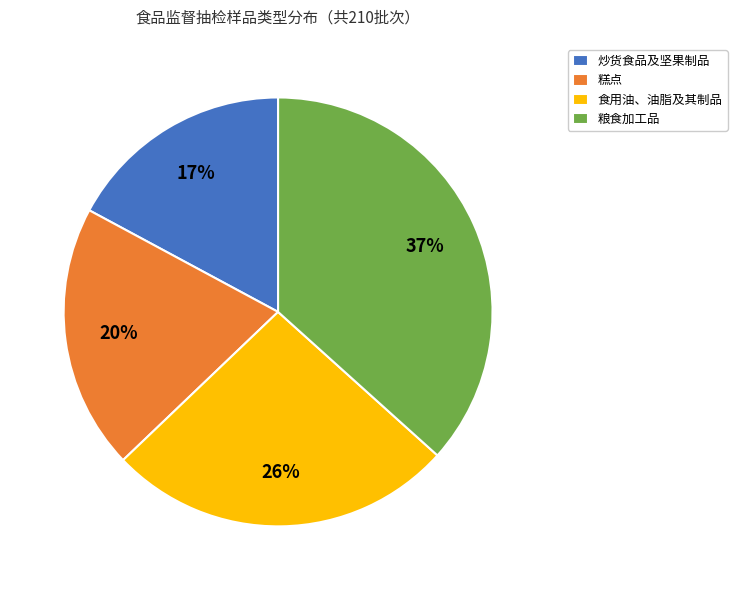

Which slice is the smallest?

炒货食品及坚果制品